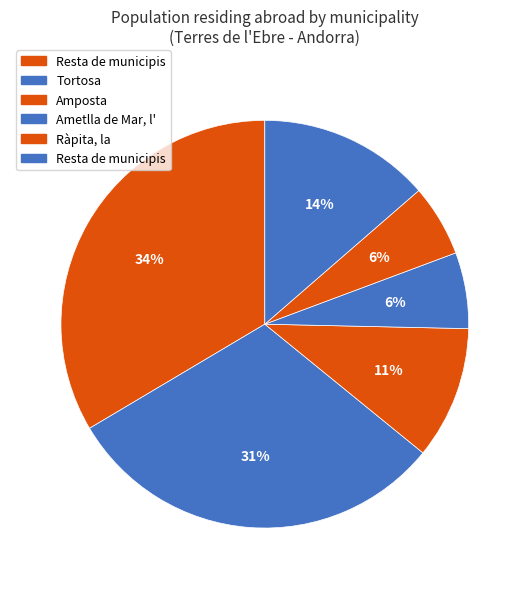

How many segments does this pie chart have?

6